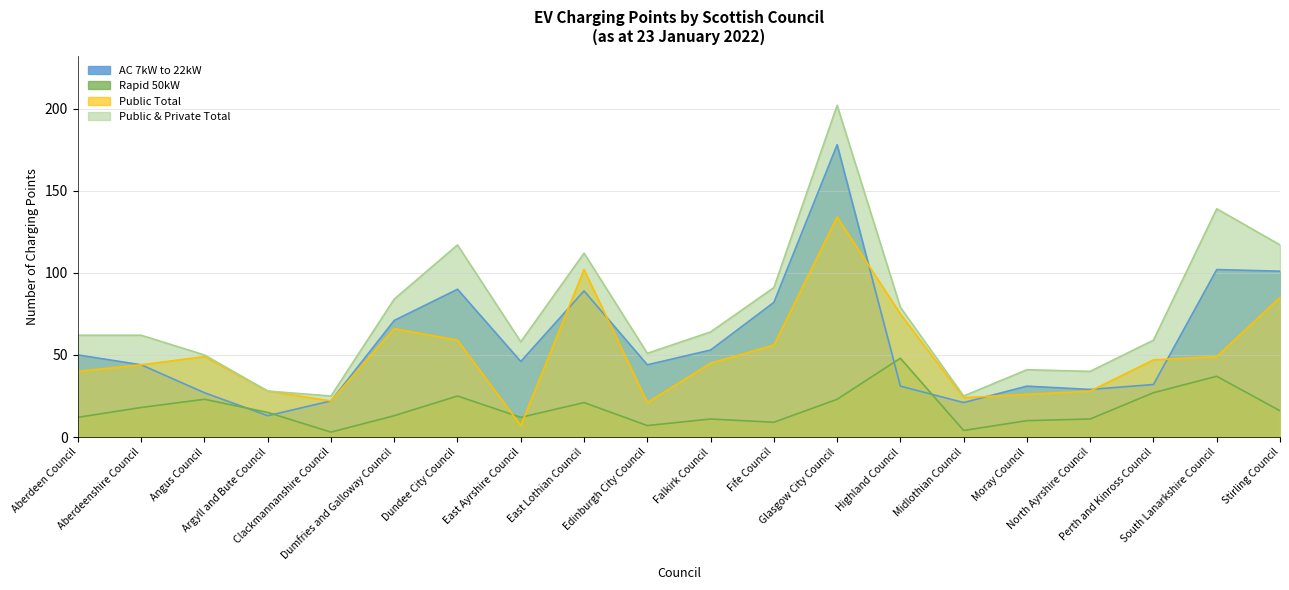

At Clackmannanshire Council, list the series in order from largest to smallest.

Public & Private Total, AC 7kW to 22kW, Public Total, Rapid 50kW